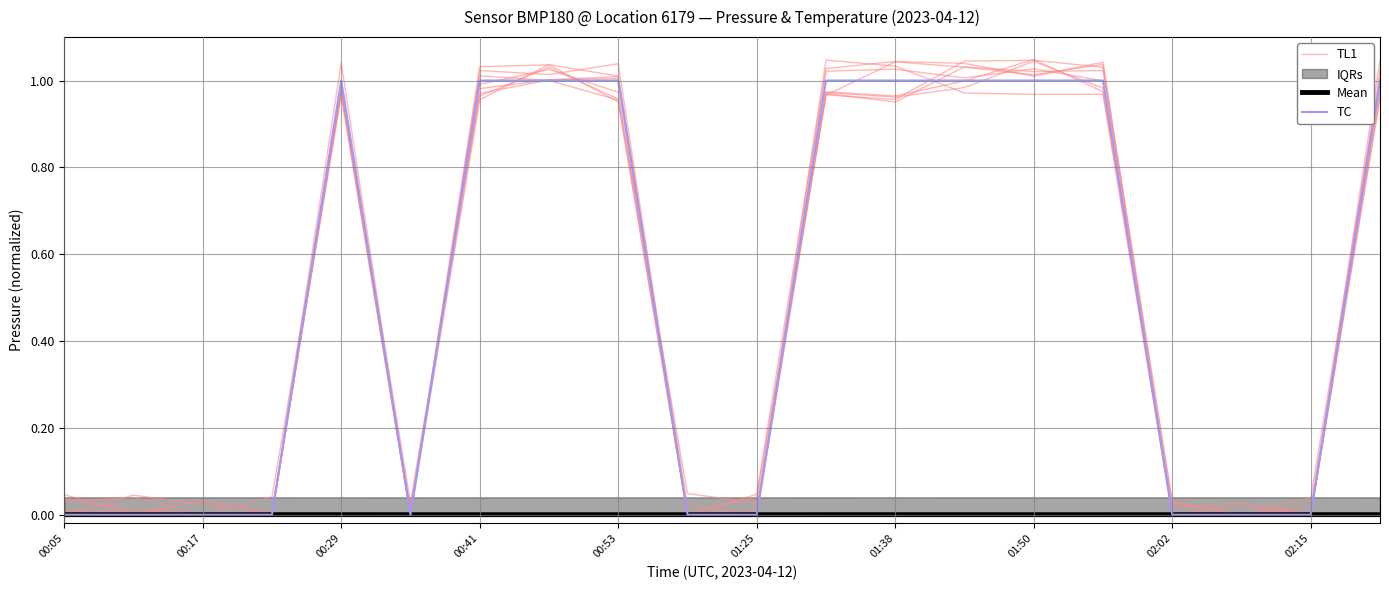

What is the difference between the maximum and minimum values in the TC series?

1.0